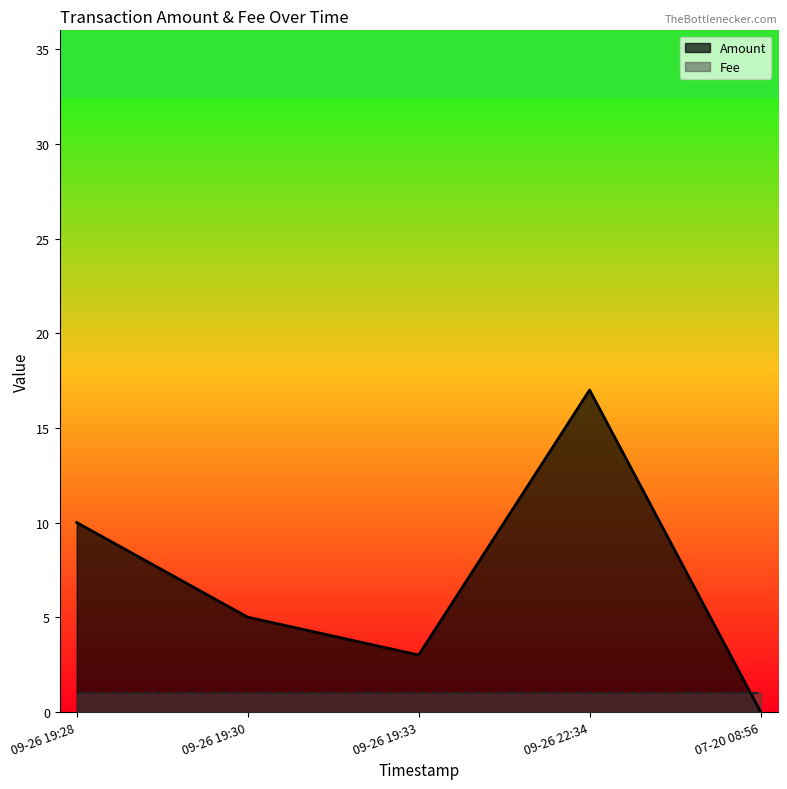

How many interior local valleys does the Amount series have?

1